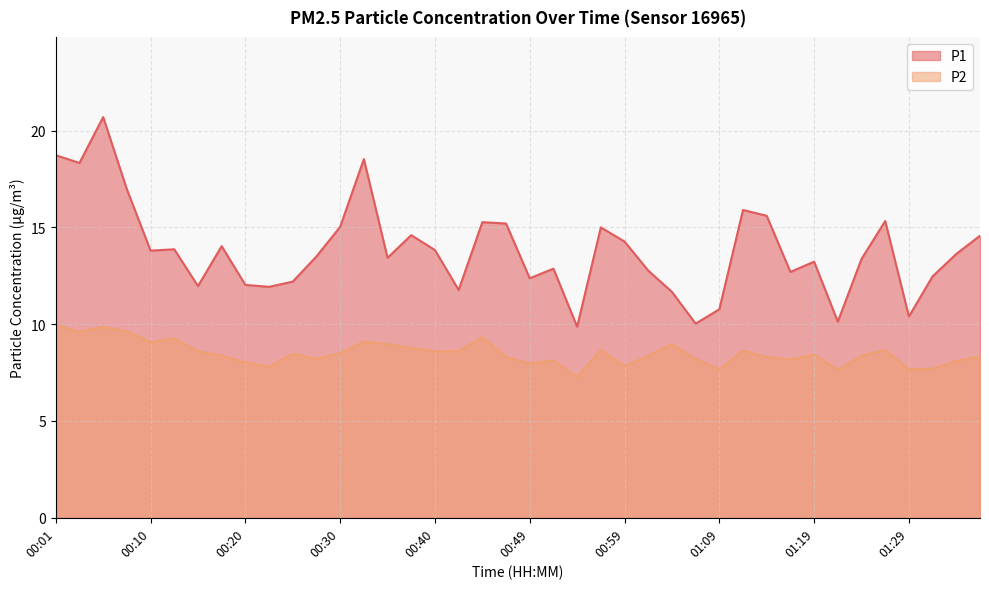

True or false: P1 and P2 cross at least once.

False